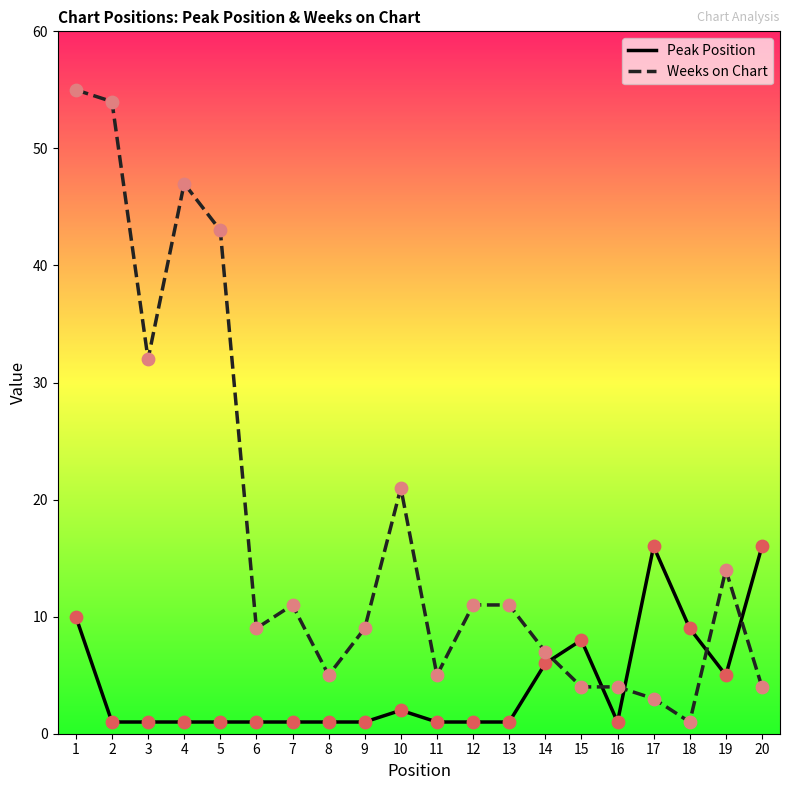

At which category is the sum across all series the highest?

1